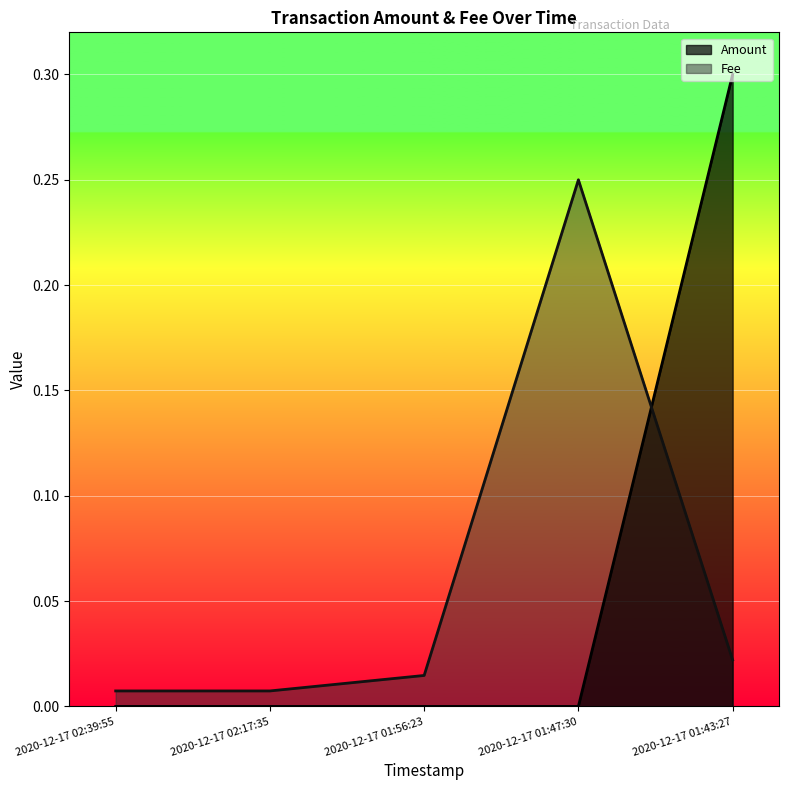

List the series in order of their overall mean, highest first.

Fee, Amount